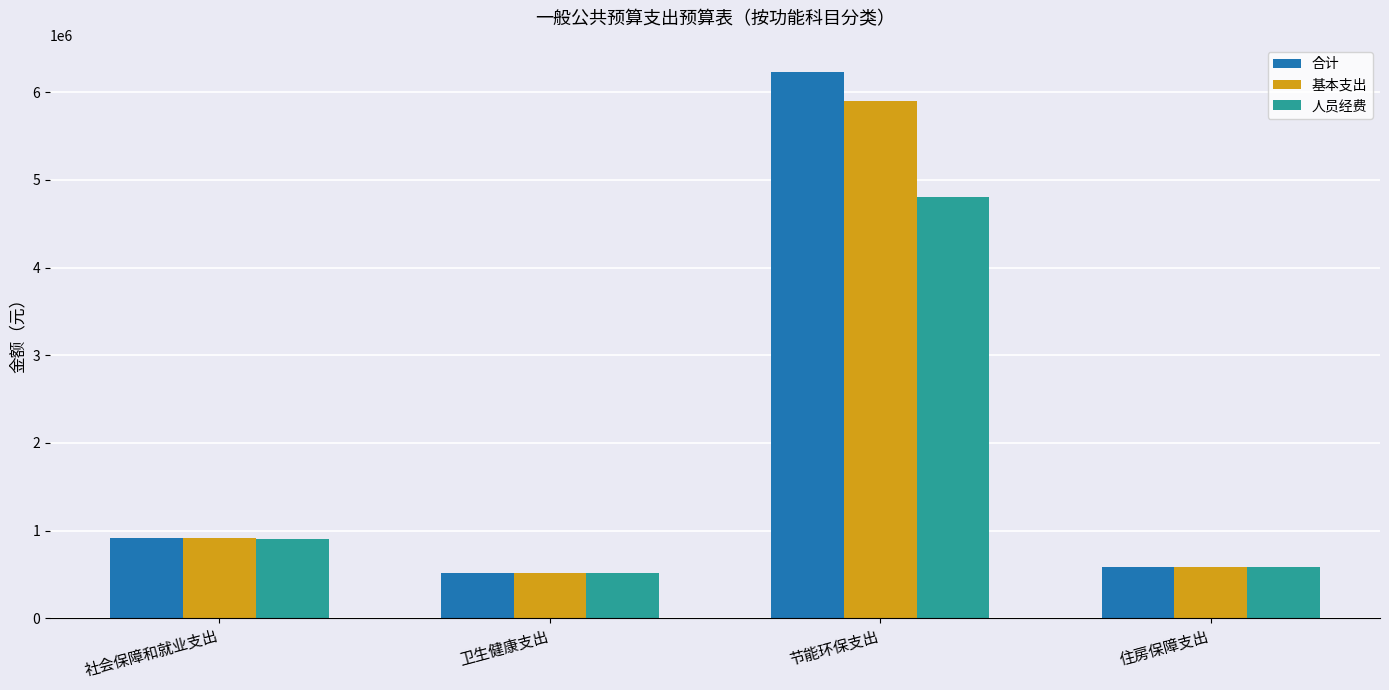

What is the difference between the 合计 values at 住房保障支出 and 节能环保支出?

5644399.1